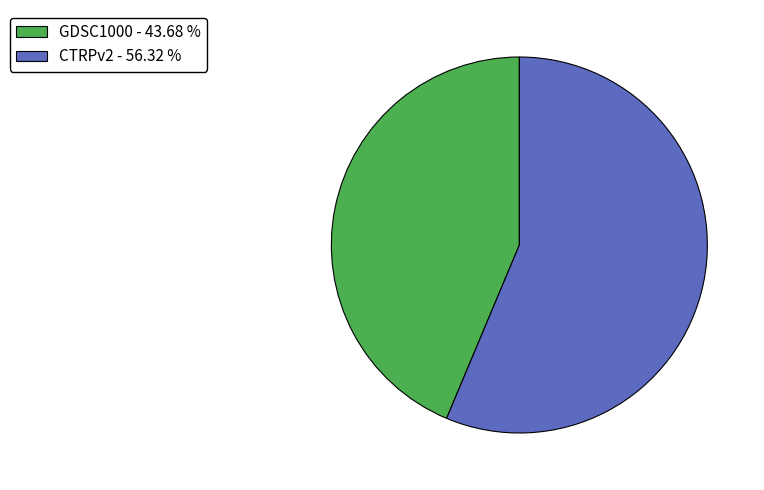

Which has a higher value, CTRPv2 - 56.32 % or GDSC1000 - 43.68 %?

CTRPv2 - 56.32 %